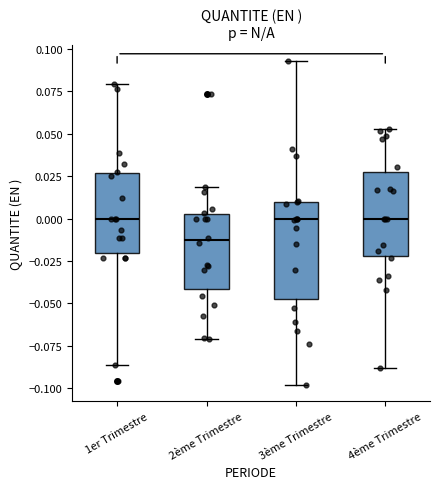

Comparing the boxes themselves (not the whiskers), which one is the tallest?

3ème Trimestre